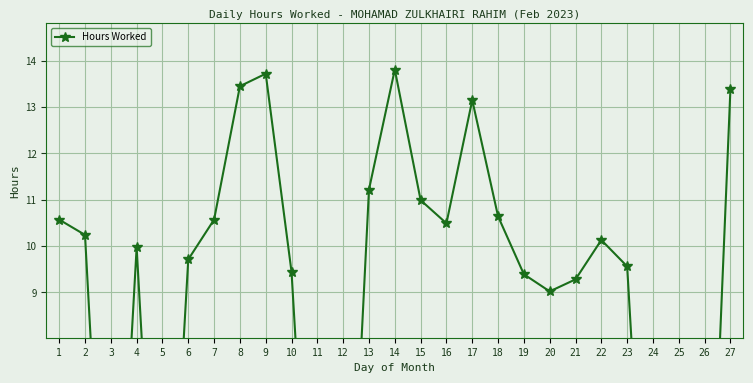

How many values exceed 9?

20